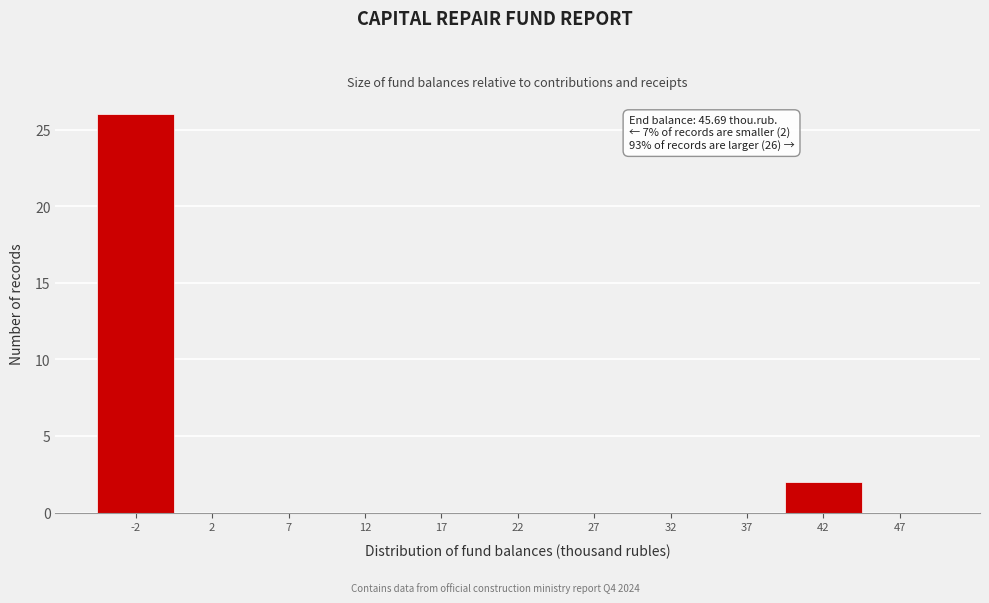

Reading right to left, extract all data points from this chart.

47=0	42=2	37=0	32=0	27=0	22=0	17=0	12=0	7=0	2=0	-2=26